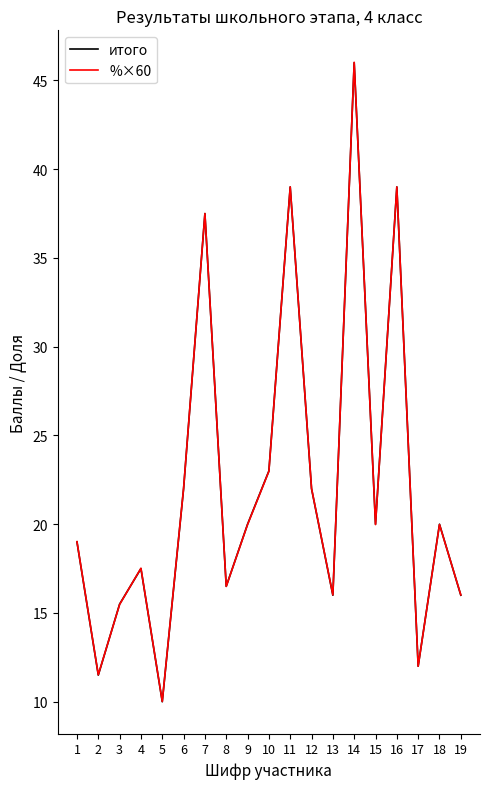

True or false: %×60 has a value of 7.3 at 19.

False